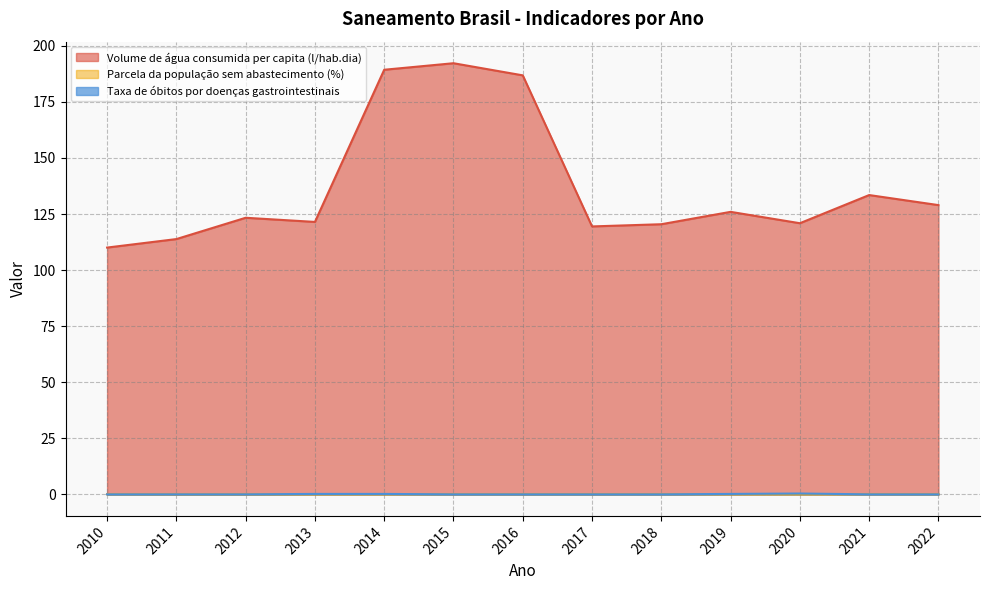

What are all the series names shown in the legend?

Volume de água consumida per capita (l/hab.dia), Parcela da população sem abastecimento (%), Taxa de óbitos por doenças gastrointestinais